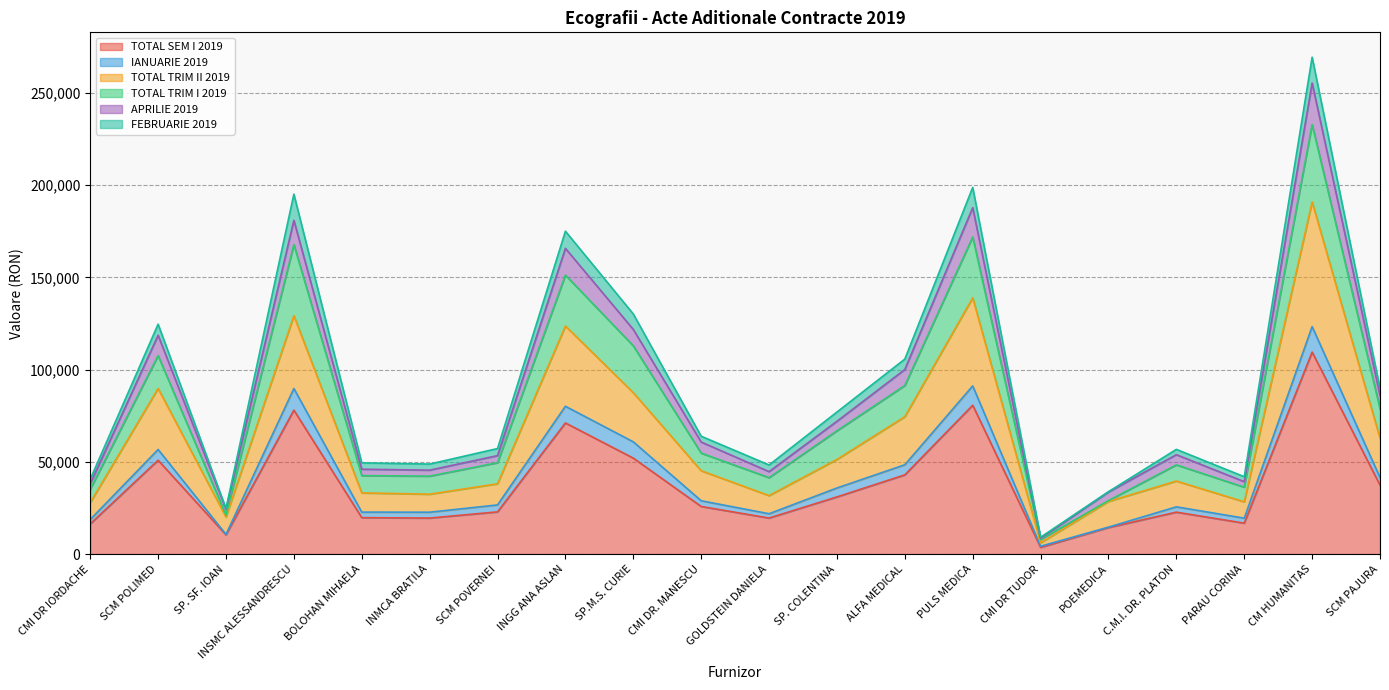

Does the chart have visible grid lines?

Yes